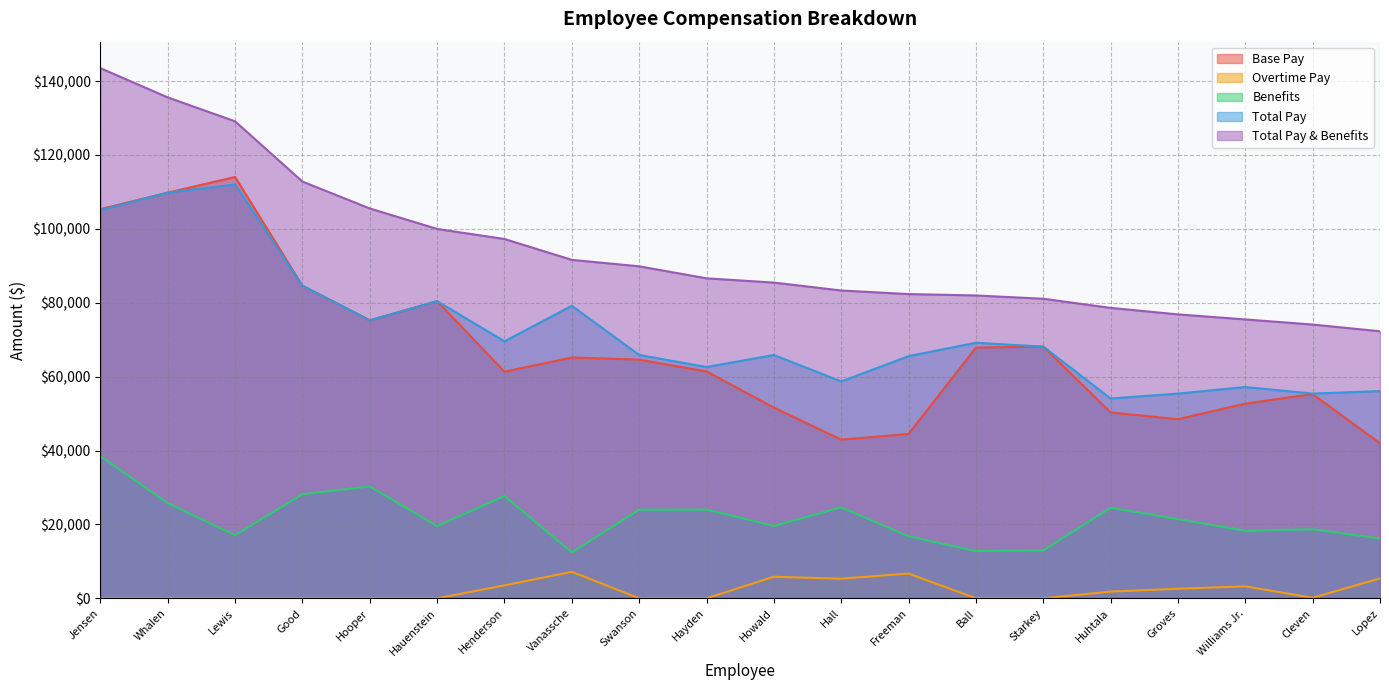

What is the spread (max minus min) of values at Huhtala?

76797.8